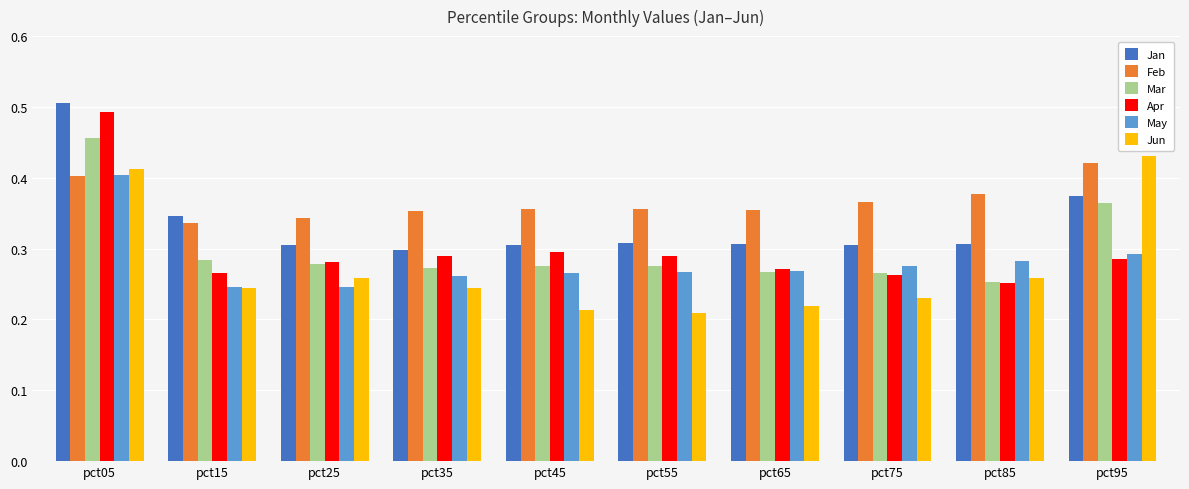

Which series has the largest total across all categories?

Feb